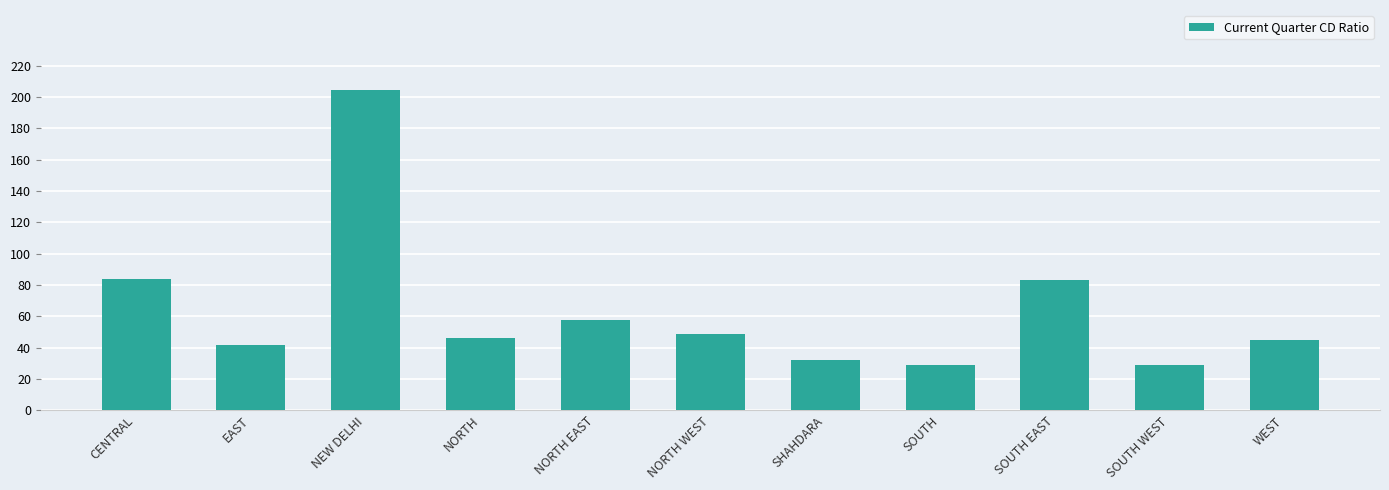

Count the number of categories in the chart.

11